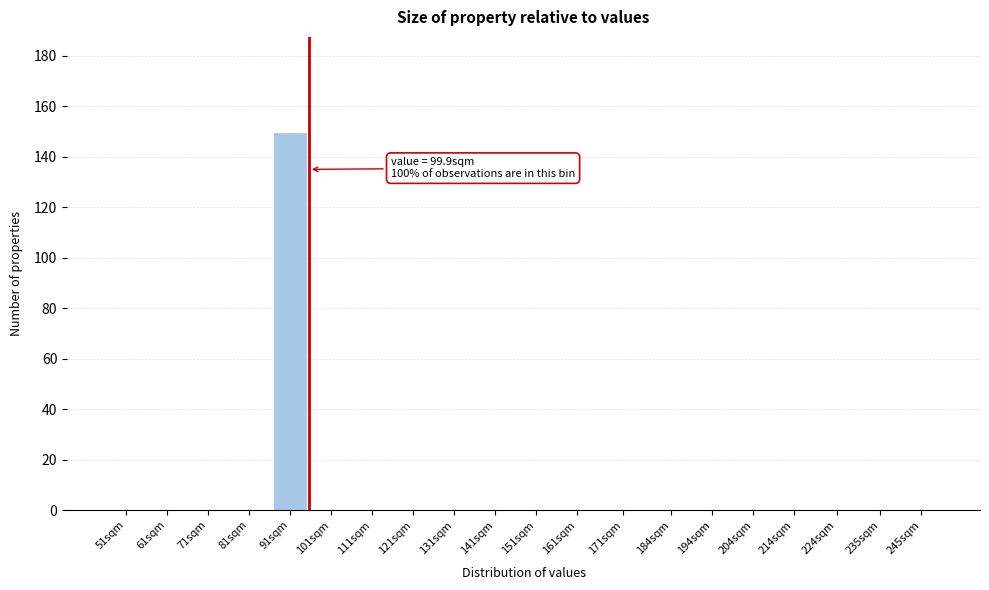

Reading left to right, transcribe all the data shown in this chart.

51sqm=0	61sqm=0	71sqm=0	81sqm=0	91sqm=150	101sqm=0	111sqm=0	121sqm=0	131sqm=0	141sqm=0	151sqm=0	161sqm=0	171sqm=0	184sqm=0	194sqm=0	204sqm=0	214sqm=0	224sqm=0	235sqm=0	245sqm=0